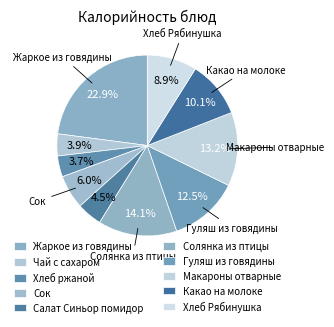

How many slices are in this pie chart?

10